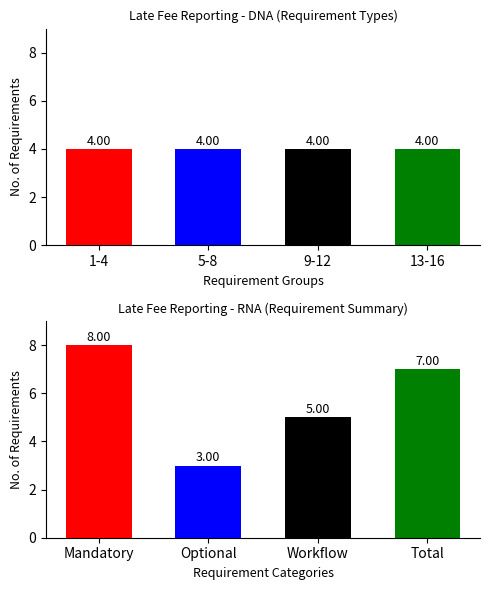

What is the label of the 2nd bar from the left?

Optional